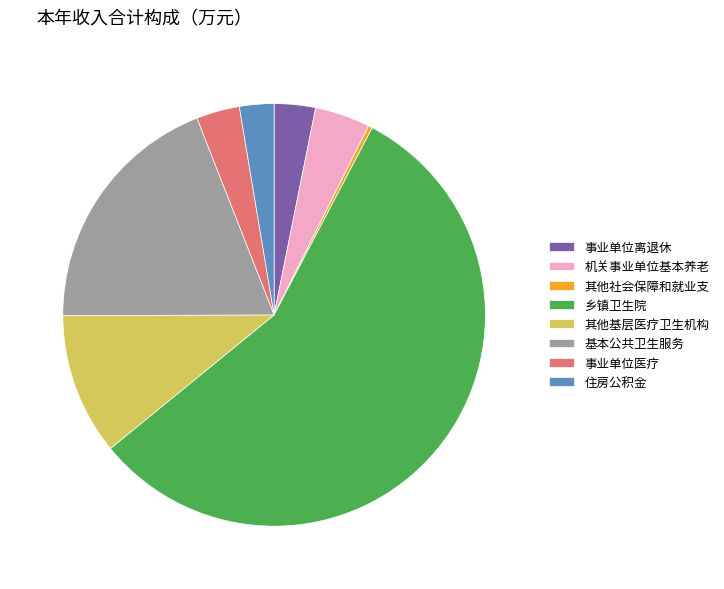

Is it true that 住房公积金 is 3% of the pie?

True